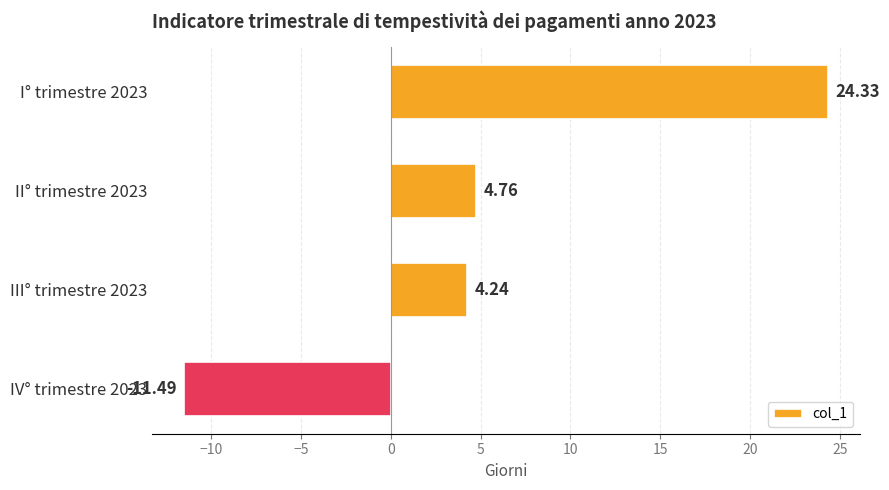

At which category does the chart reach its peak across all series?

I° trimestre 2023